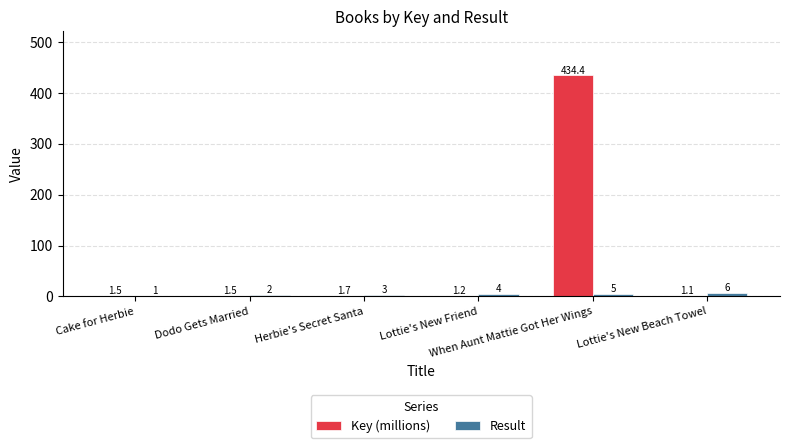

How many Result values are between 2 and 5?

4